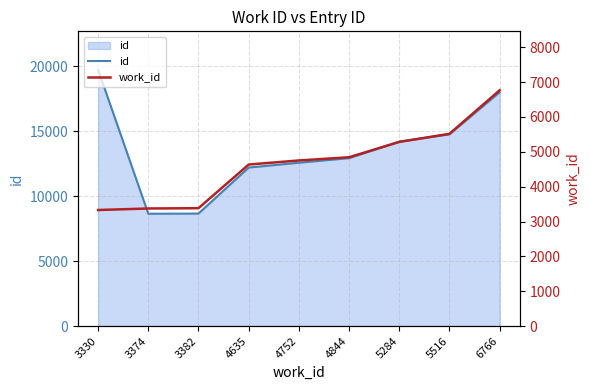

How many lines are shown in the chart?

2